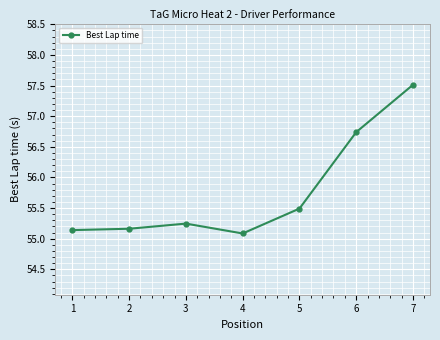

How many lines are shown in the chart?

1